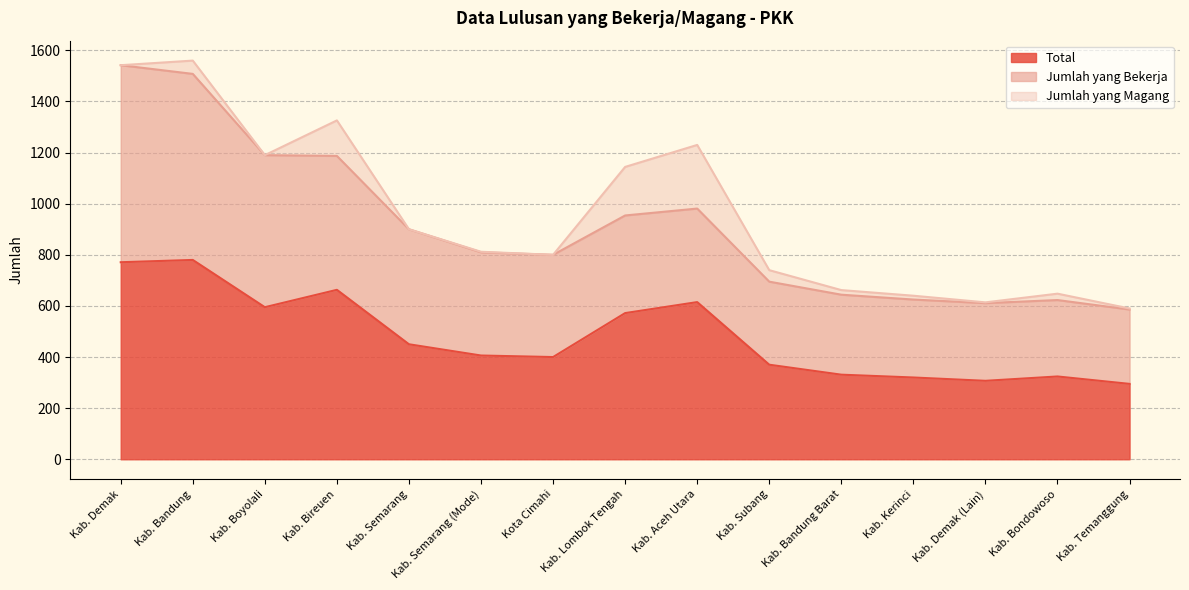

At which category is the sum across all series the highest?

Kab. Bandung